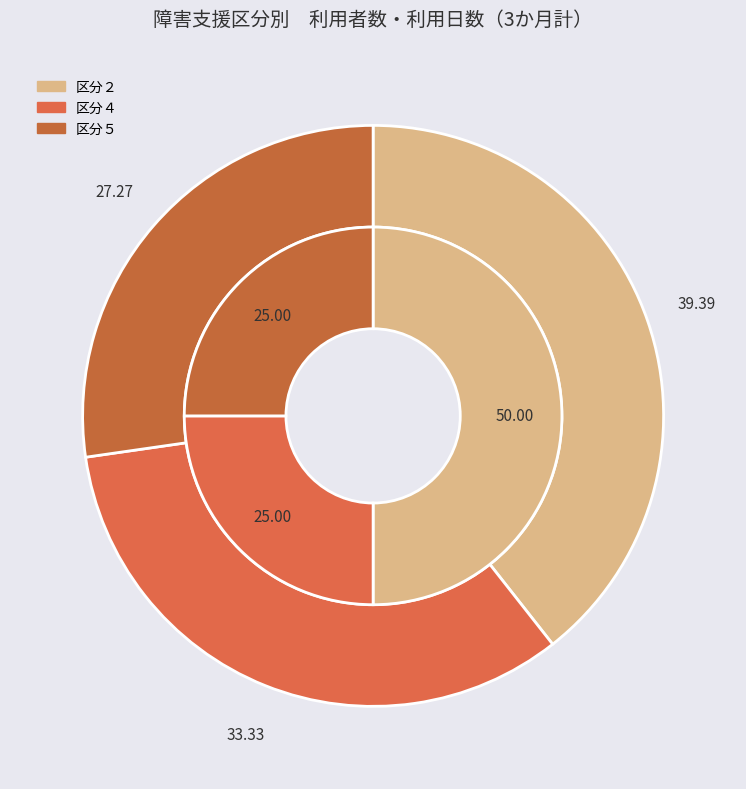

To the nearest percent, what percentage of the pie is 区分４?

25%